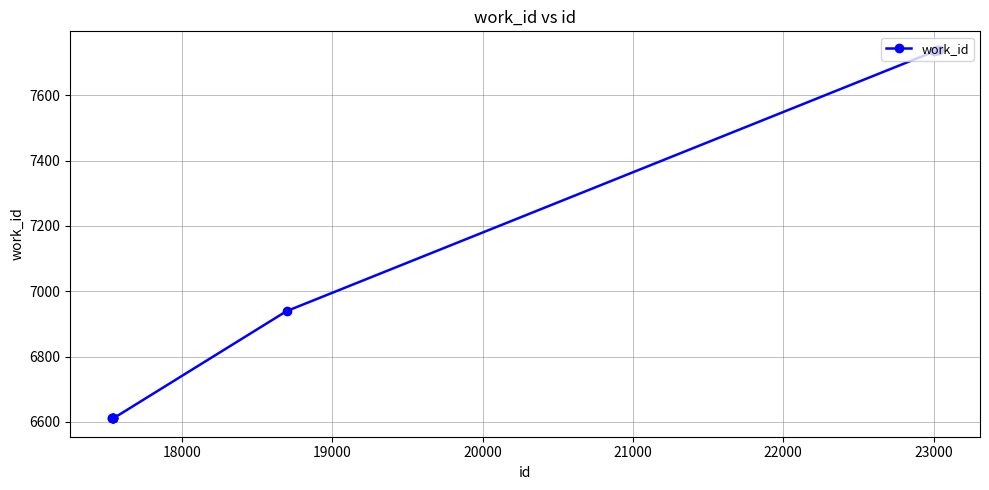

What is the value of the 1st point from the left?

6611